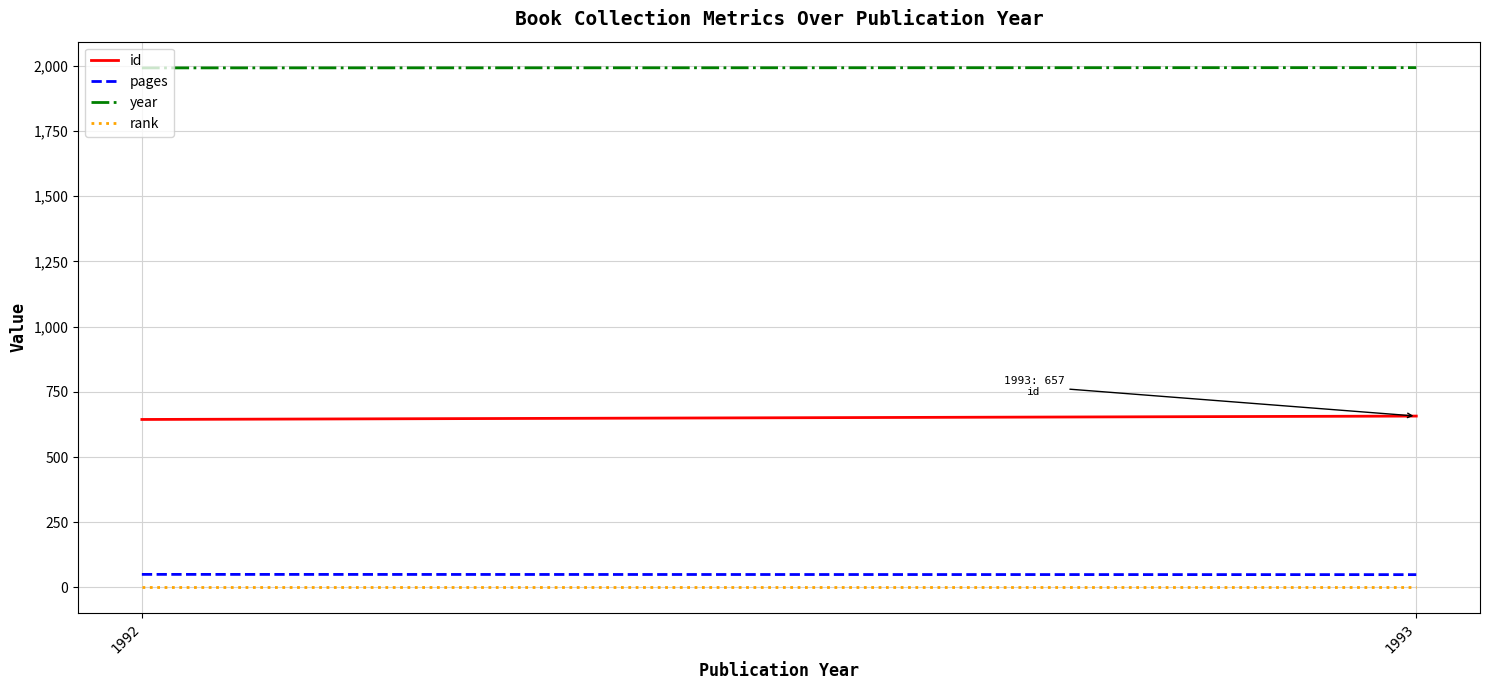

At how many categories does at least one series exceed 289?

2